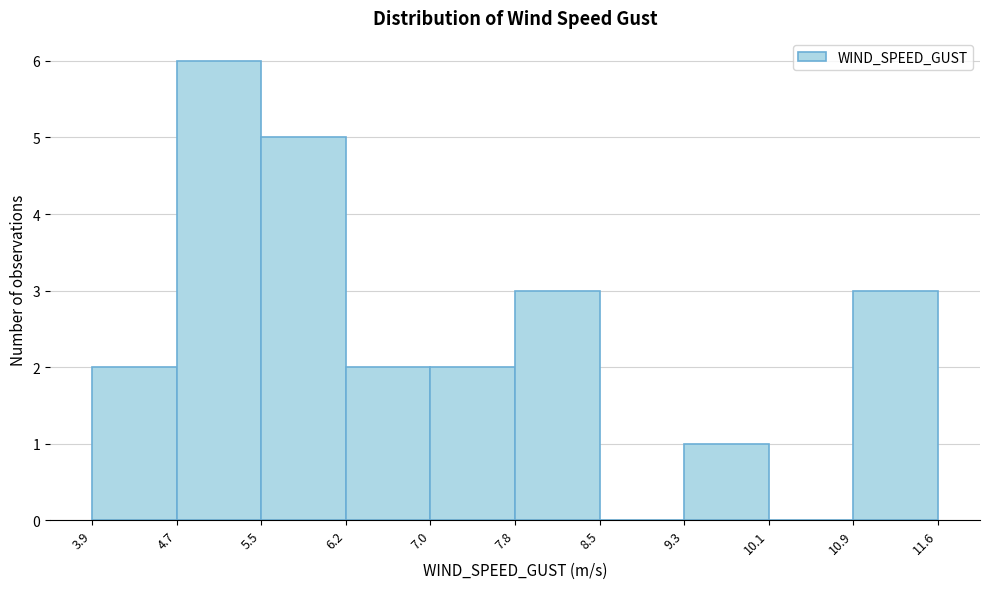

What is the height of the bar covering 7.0 to 7.8 on the x-axis? The values are not printed on the chart, so give them approximately, as read against the axis.

2